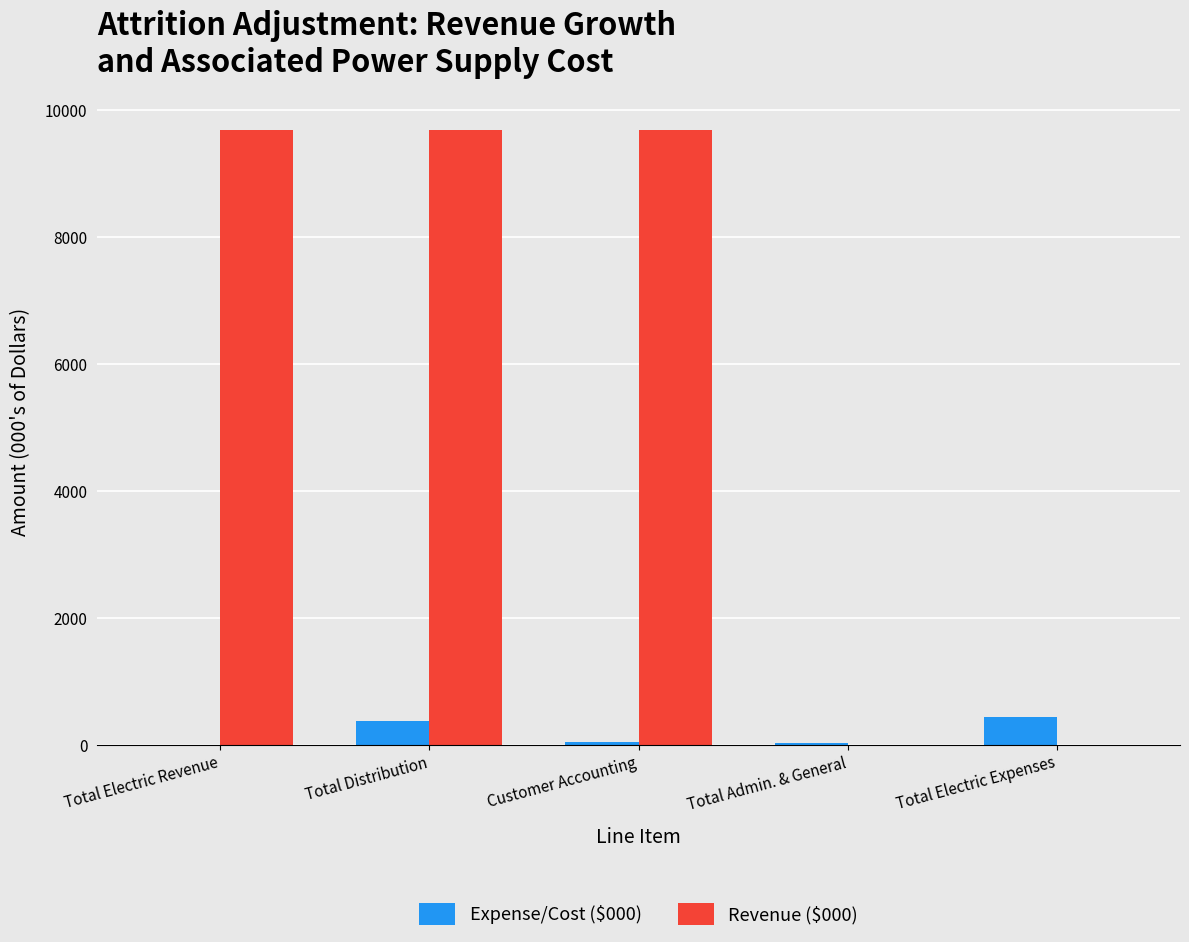

The Revenue ($000) series shows 3156.7 at Total Electric Expenses. True or false?

False